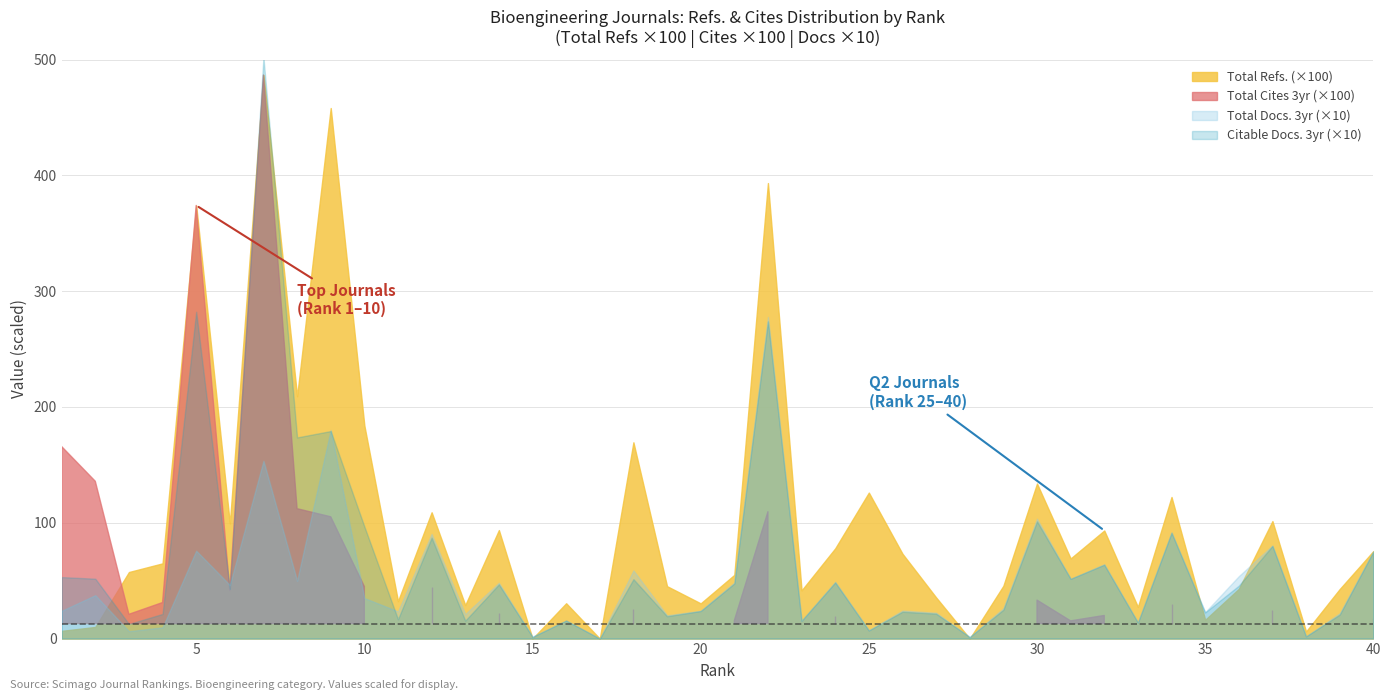

Reading right to left, what are all the values shown in this chart?

Total Refs.: 40=7551	39=4276	38=613	37=10144	36=4292	35=1620	34=12226	33=2733	32=9333	31=6919	30=13387	29=4559	28=0	27=3555	26=7326	25=12606	24=7791	23=4161	22=39333	21=5501	20=3041	19=4525	18=16949	17=0	16=3051	15=0	14=9368	13=2894	12=10906	11=3234	10=18403	9=45813	8=20925	7=48664	6=9939	5=37401	4=6496	3=5748	2=1004	1=669
Total Cites (3years): 40=1795	39=555	38=60	37=2484	36=991	35=615	34=3028	33=303	32=1998	31=1533	30=3326	29=909	28=71	27=664	26=973	25=241	24=1975	23=876	22=10958	21=1557	20=643	19=811	18=2574	17=0	16=957	15=57	14=2249	13=815	12=4444	11=987	10=4499	9=10520	8=11216	7=48664	6=4158	5=37401	4=3112	3=2097	2=13585	1=16582
Total Docs. (3years): 40=752	39=219	38=20	37=804	36=539	35=228	34=917	33=142	32=642	31=516	30=1035	29=262	28=14	27=223	26=242	25=73	24=490	23=155	22=2777	21=484	20=240	19=201	18=589	17=0	16=156	15=17	14=482	13=212	12=904	11=235	10=350	9=1801	8=499	7=1535	6=463	5=759	4=97	3=64	2=375	1=240
Citable Docs. (3years): 40=752	39=207	38=19	37=800	36=457	35=226	34=914	33=138	32=638	31=516	30=1012	29=249	28=14	27=215	26=232	25=70	24=485	23=154	22=2739	21=476	20=238	19=193	18=513	17=0	16=156	15=15	14=468	13=155	12=871	11=167	10=968	9=1792	8=1737	7=5018	6=431	5=2822	4=213	3=126	2=517	1=531